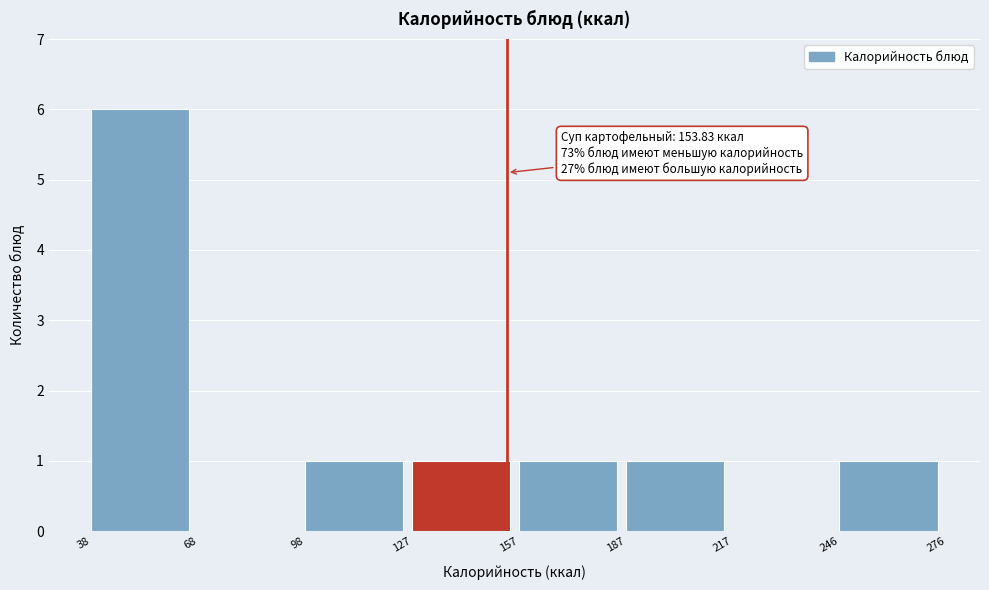

Over which range of the x-axis is the bar tallest?

38 to 68